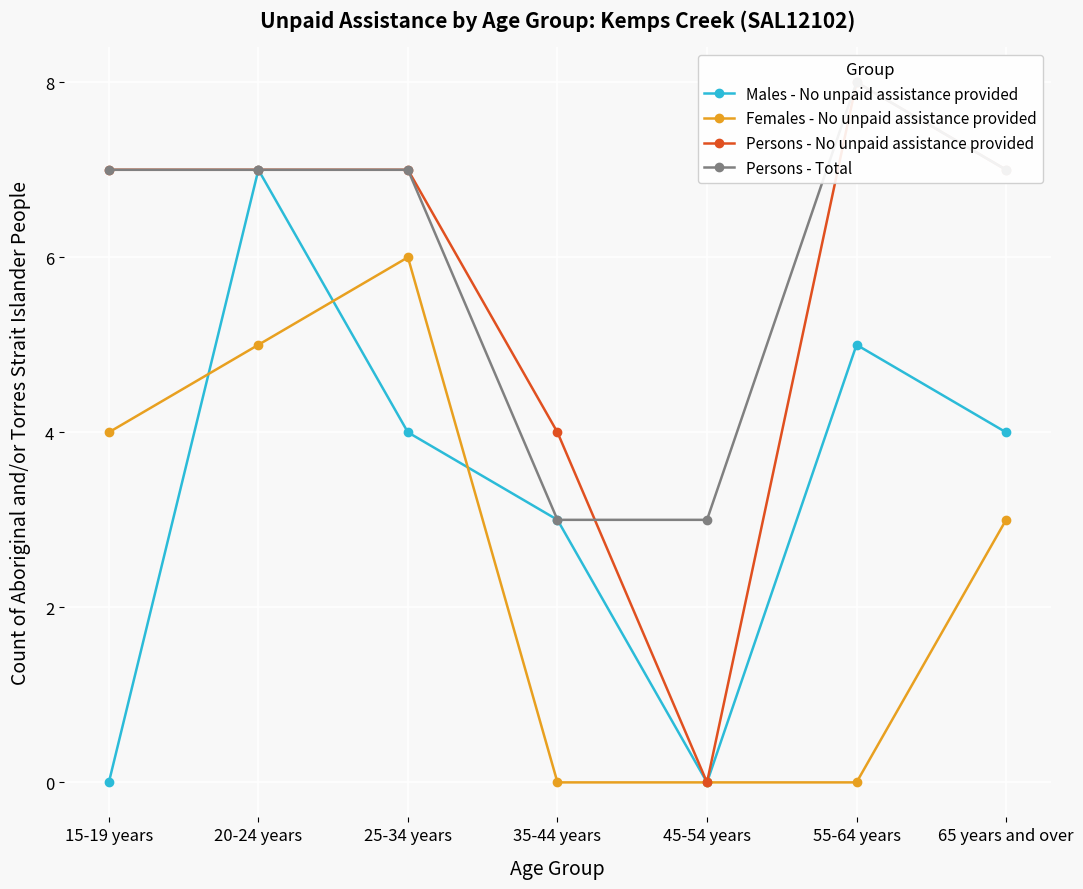

Which series has the largest total across all categories?

Persons - Total